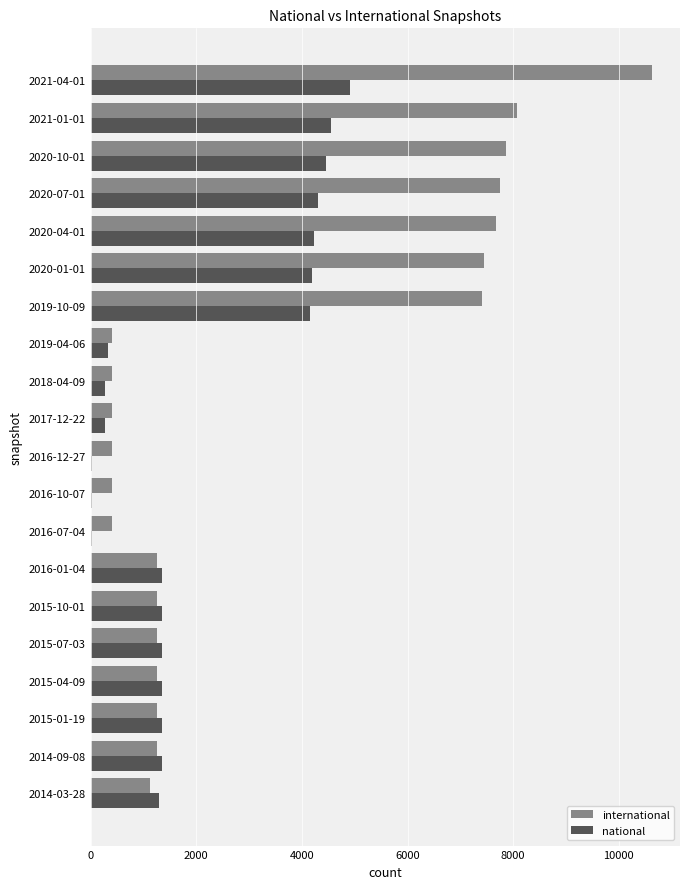

What is the sum of all national values?

41070